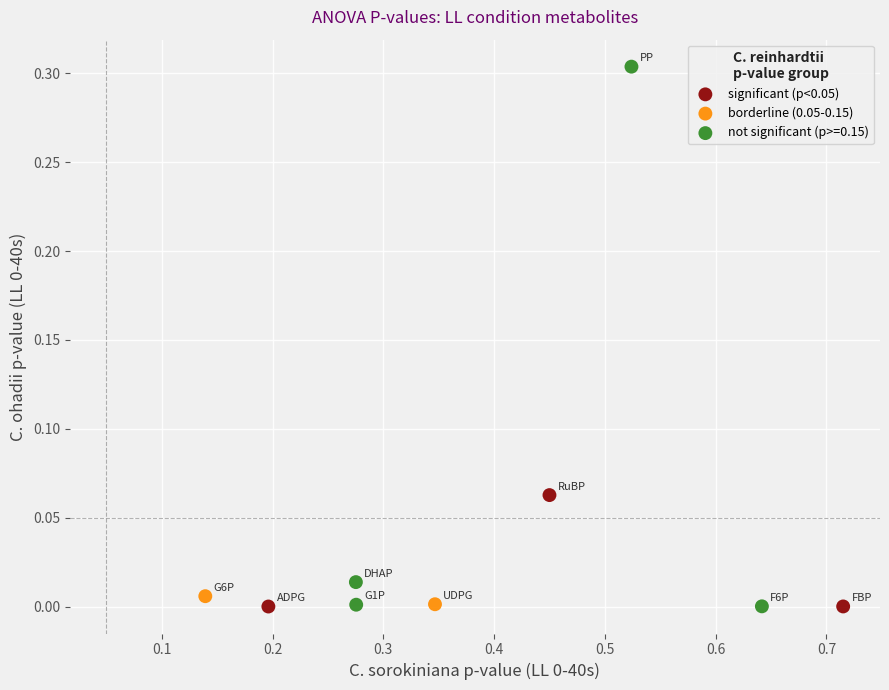

What are all the series names shown in the legend?

significant (p<0.05), borderline (0.05-0.15), not significant (p>=0.15)